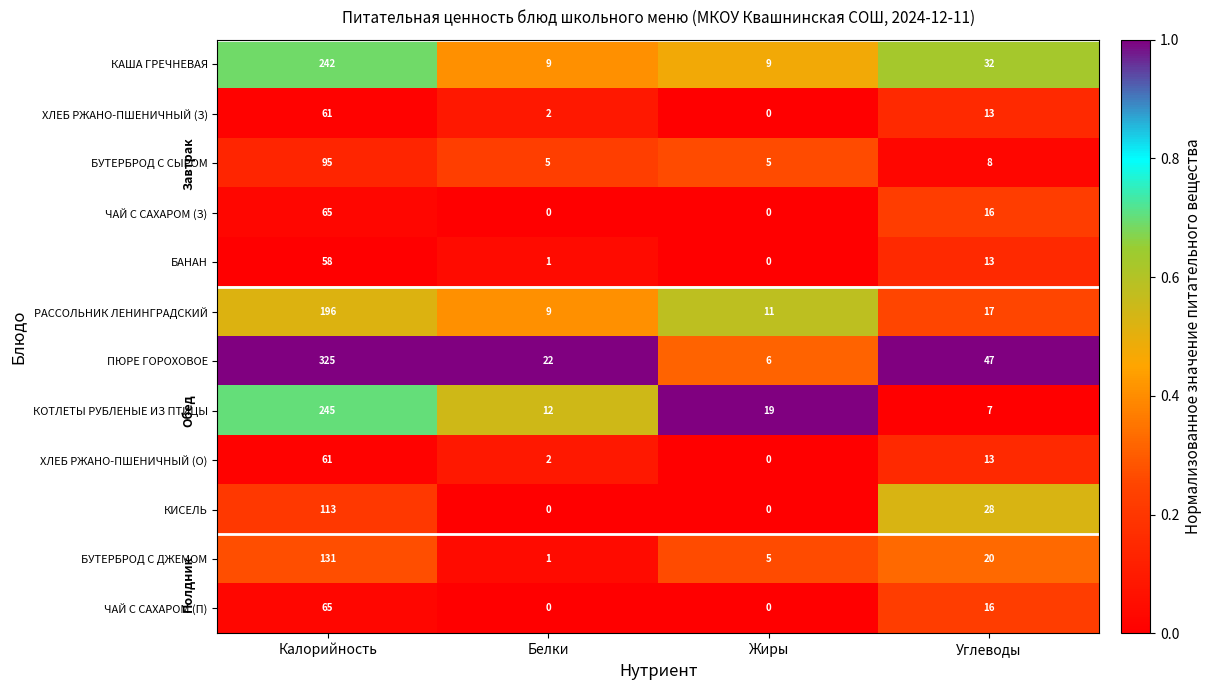

What is the sum of all КАША ГРЕЧНЕВАЯ values?

292